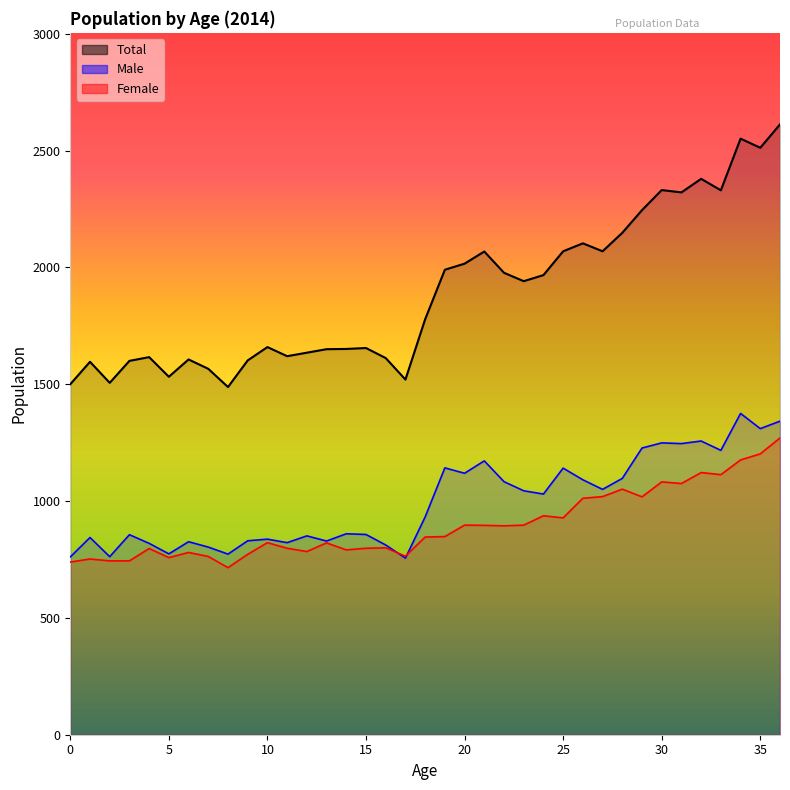

At how many categories does at least one series exceed 1422?

37